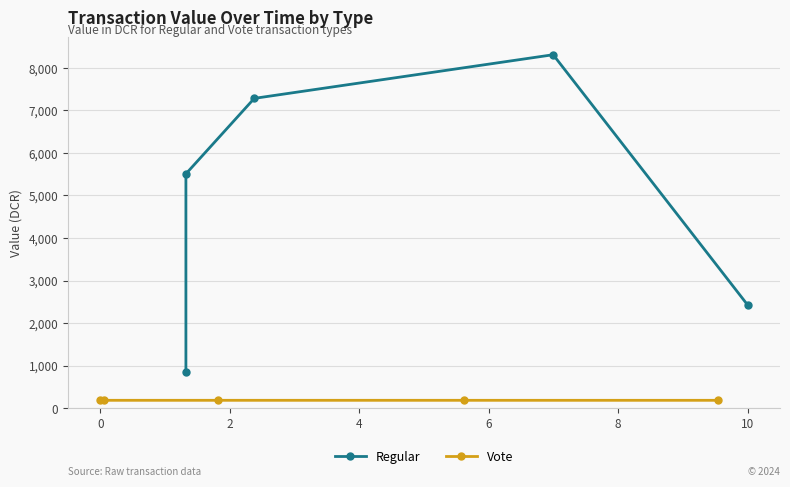

How many lines are shown in the chart?

2